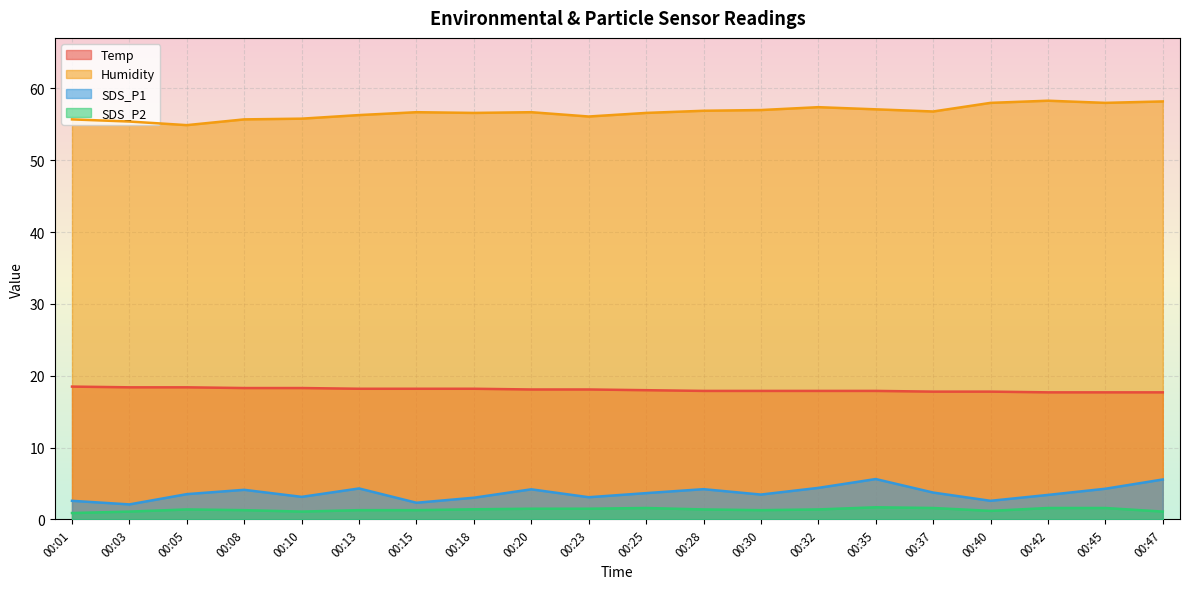

At 00:18, list the series in order from smallest to largest.

SDS_P2, SDS_P1, Temp, Humidity